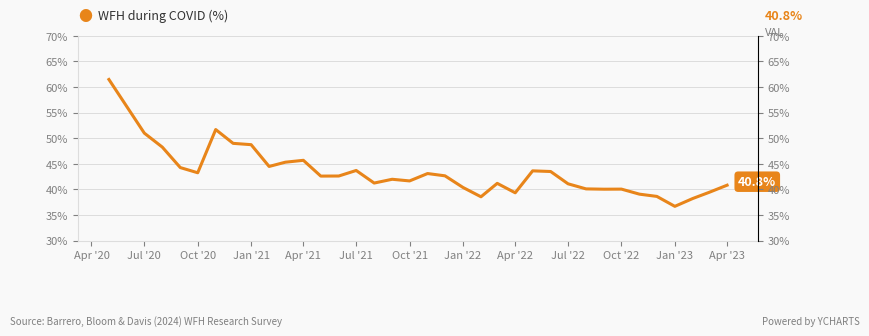

What is the difference between the maximum and minimum values?

24.8